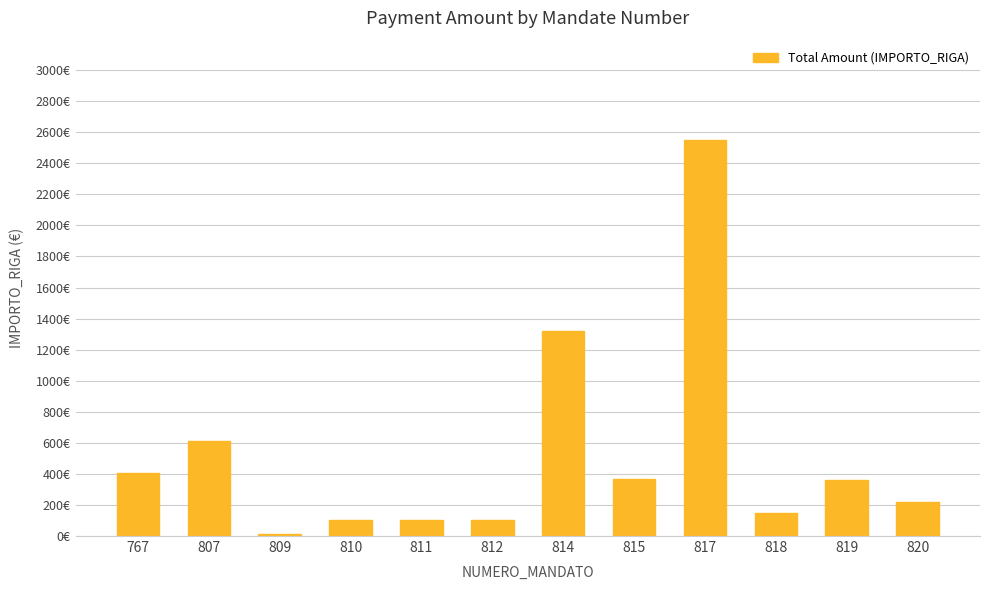

Does the chart contain any negative values?

No